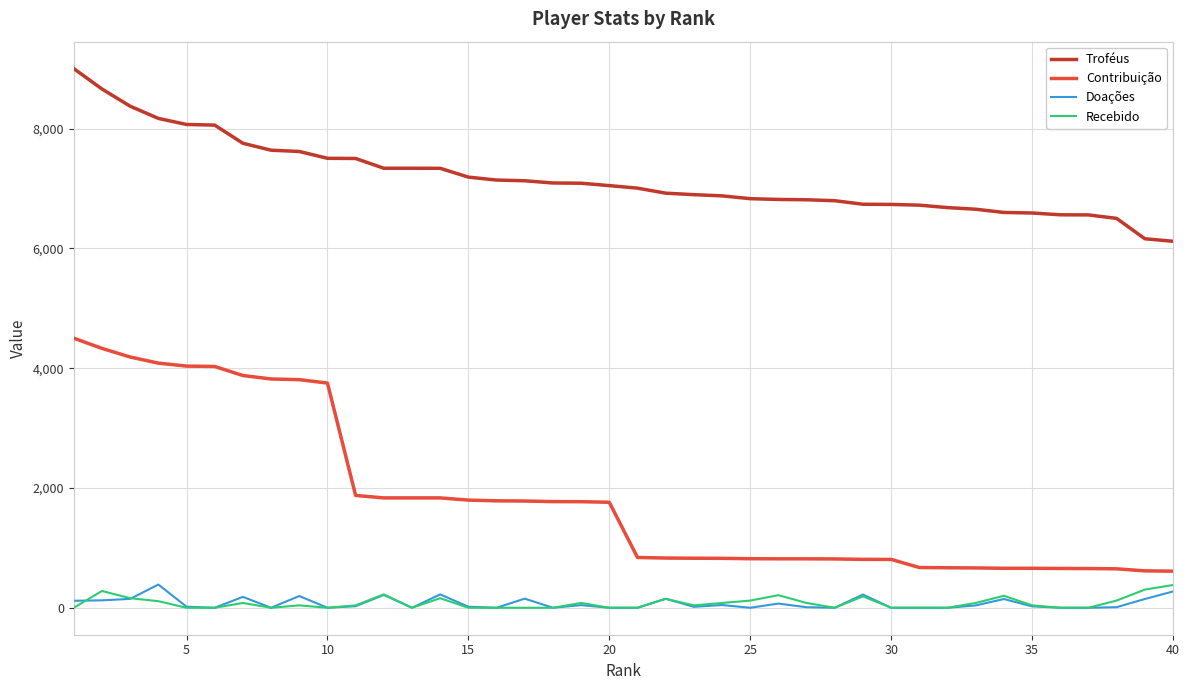

True or false: Recebido and Contribuição cross at least once.

False